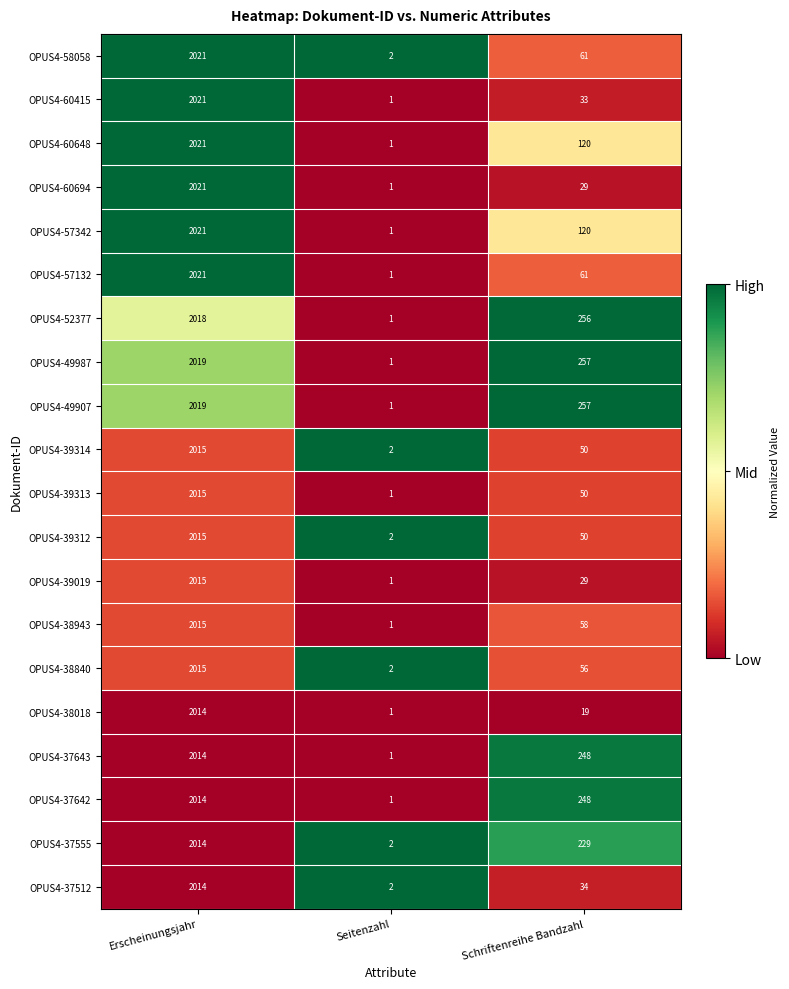

At which category is the sum across all series the highest?

Erscheinungsjahr